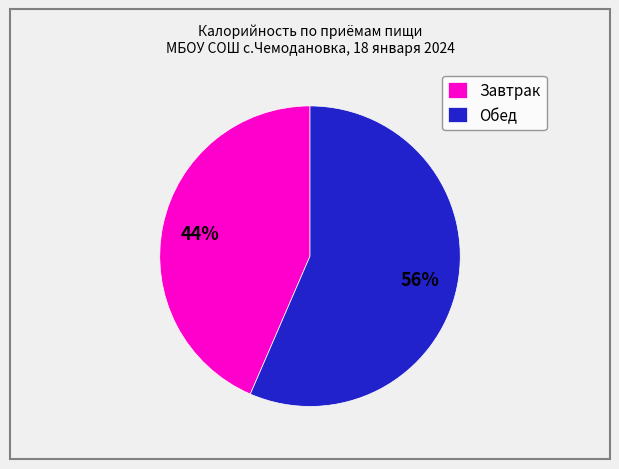

How many slices are in this pie chart?

2